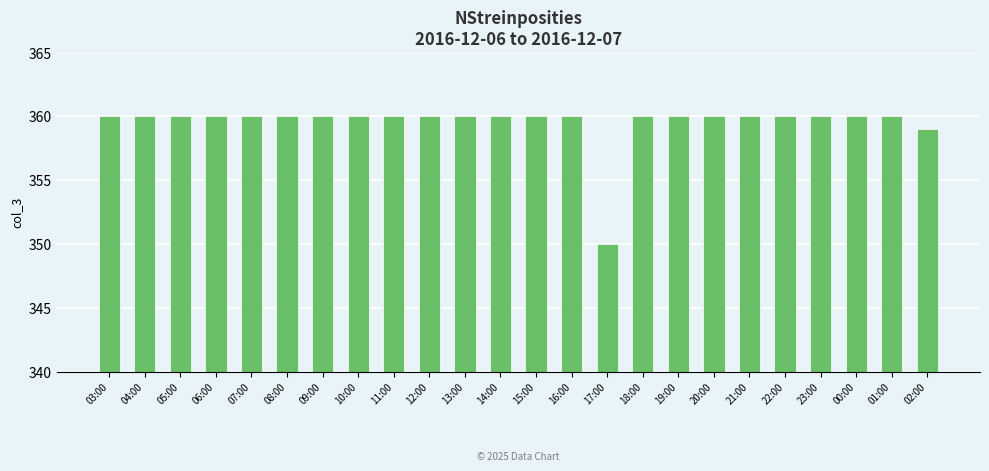

How many distinct data groups are displayed?

1